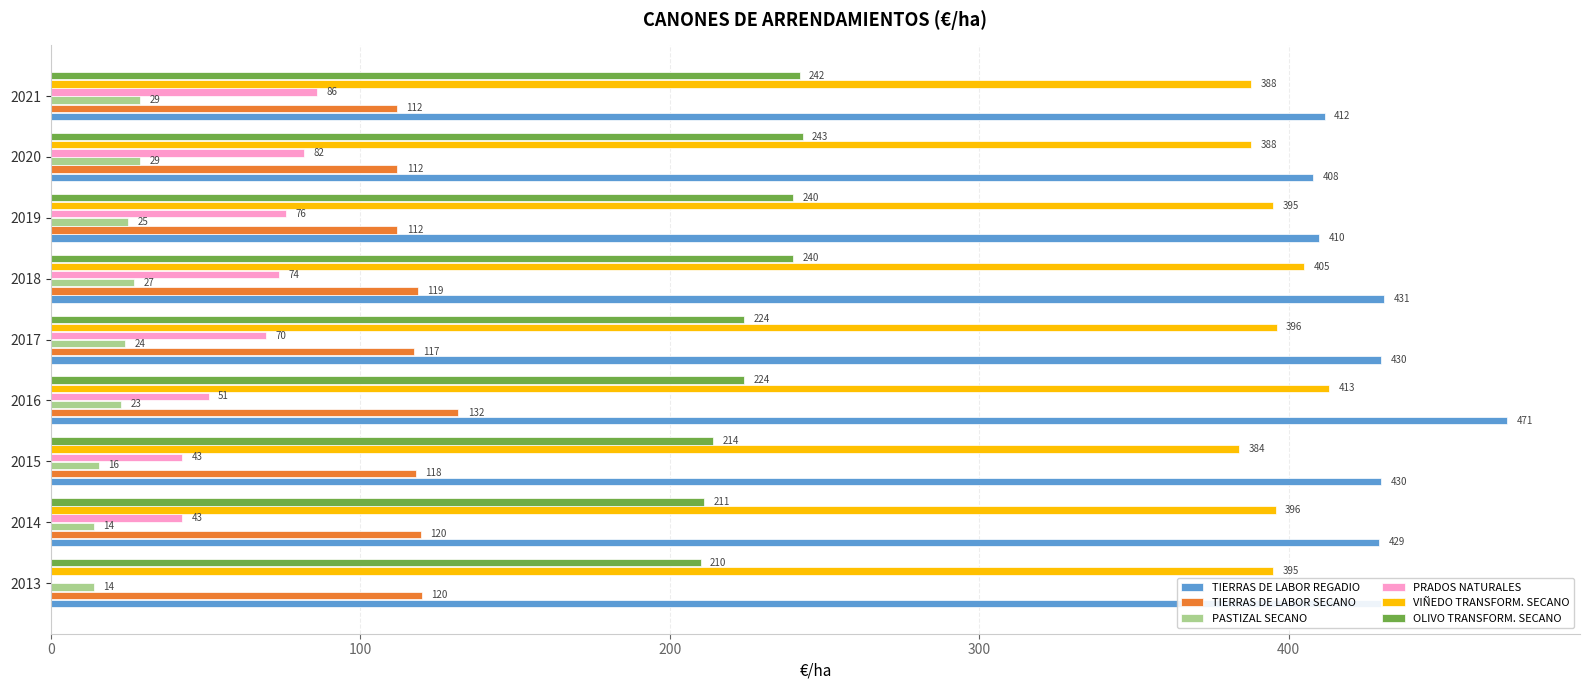

Is it true that VIÑEDO TRANSFORM. SECANO equals 396.2 at 2017?

True